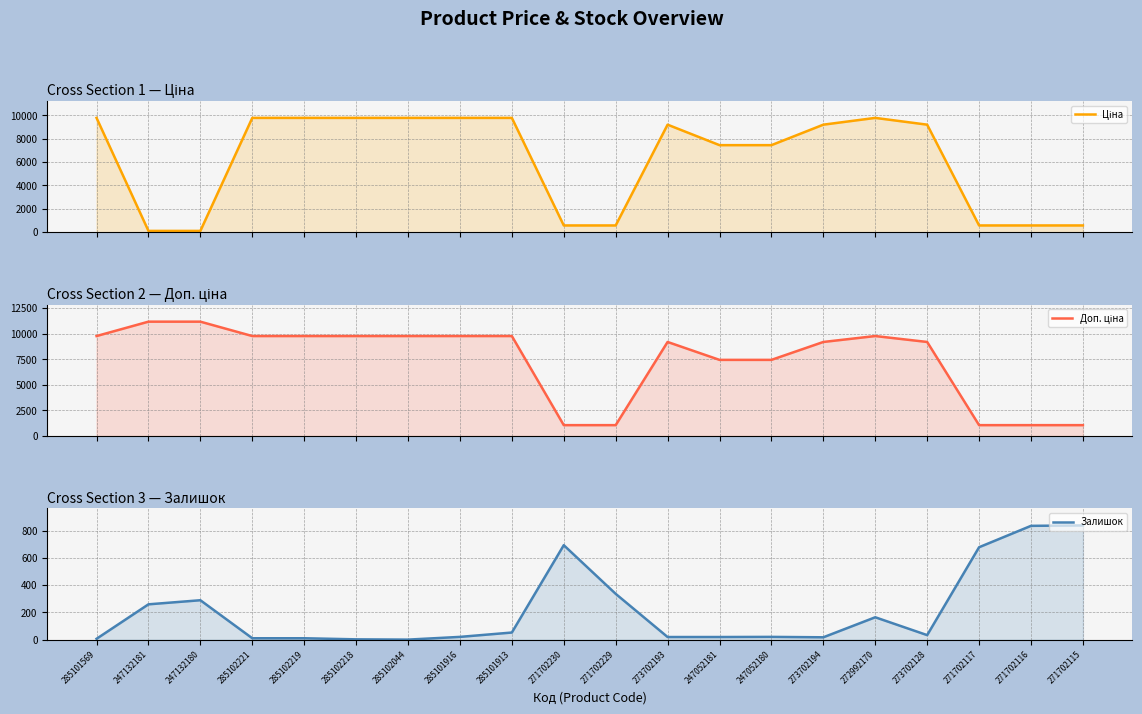

True or false: Доп. ціна and Ціна intersect in this chart.

False